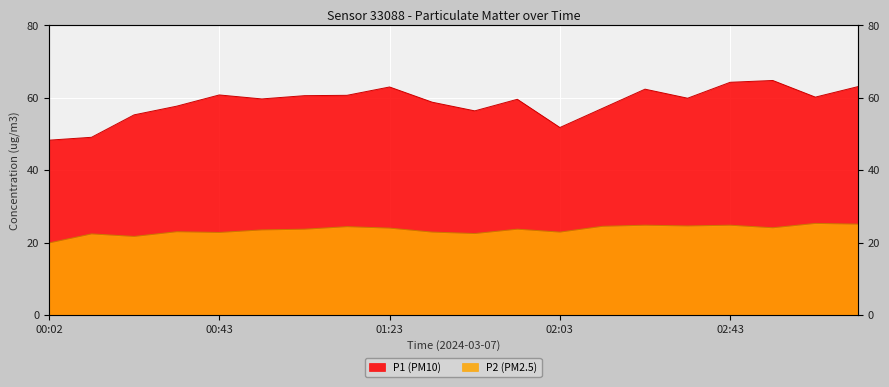

What is the highest value of the P1 series?

64.8